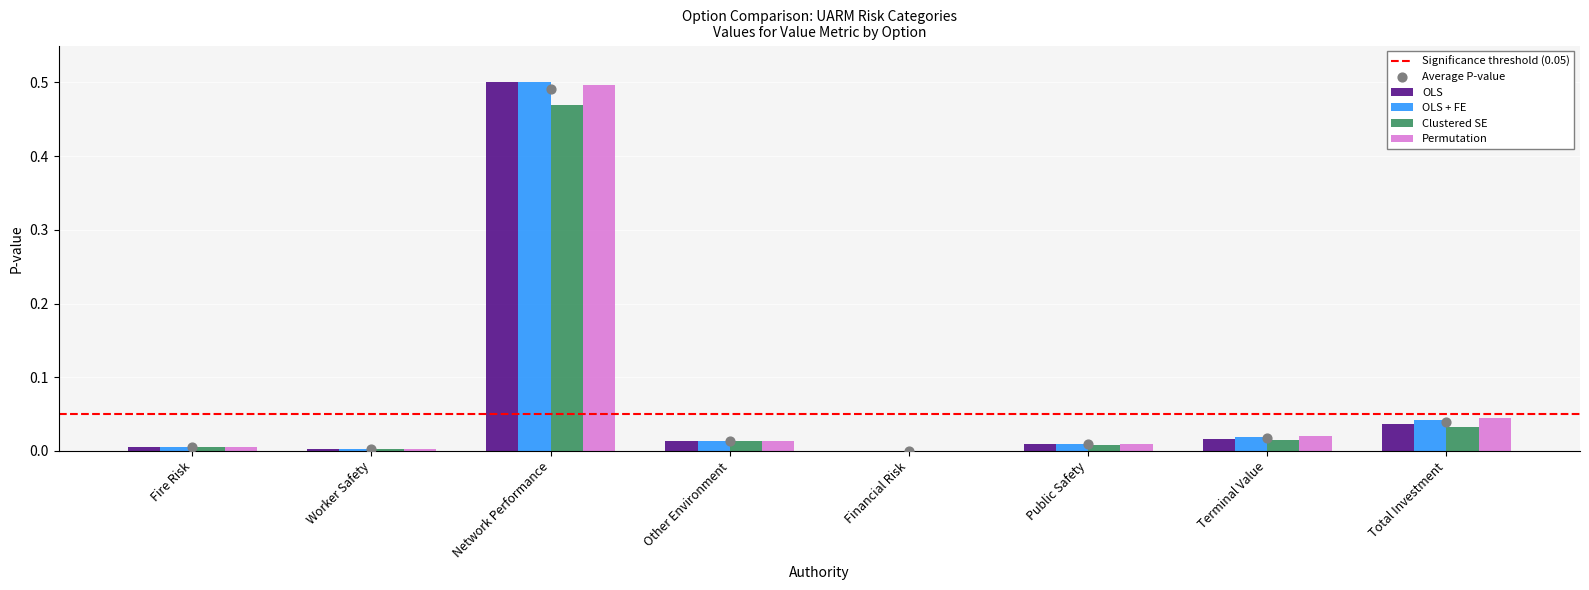

Which series has the largest Y range (max minus min)?

OLS